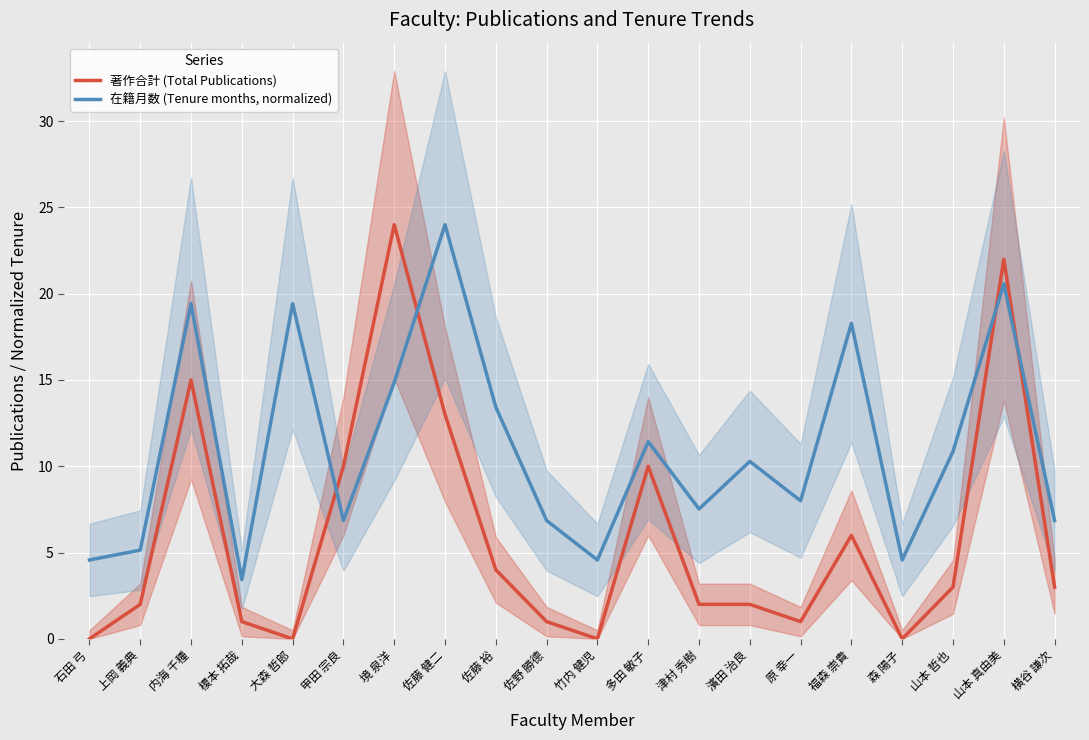

What is the difference between the highest and lowest values at 佐藤 健二?

11.0